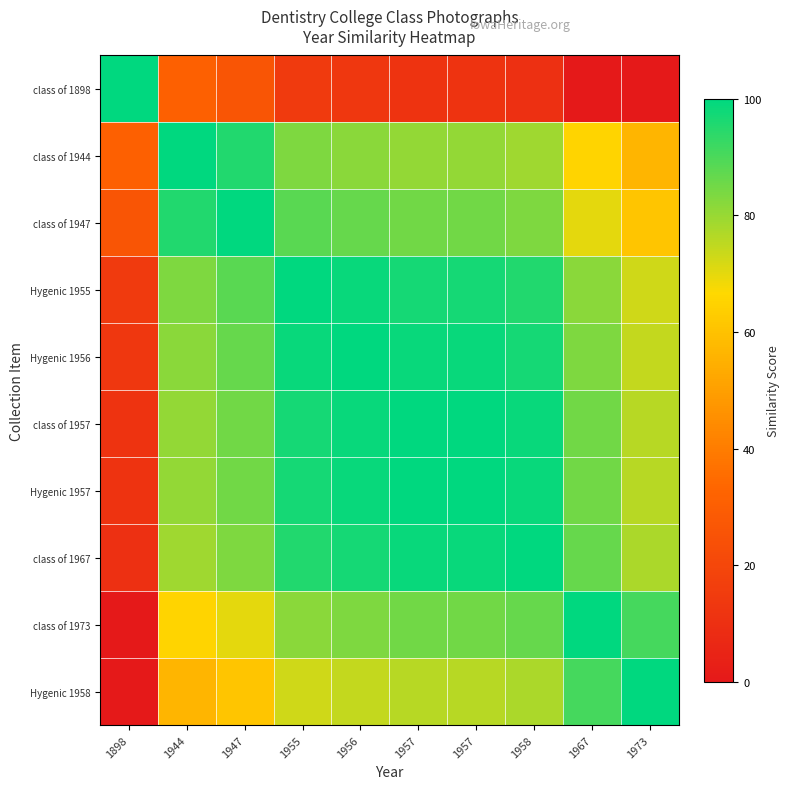

Which series has the largest total across all categories?

Hygenic 1956